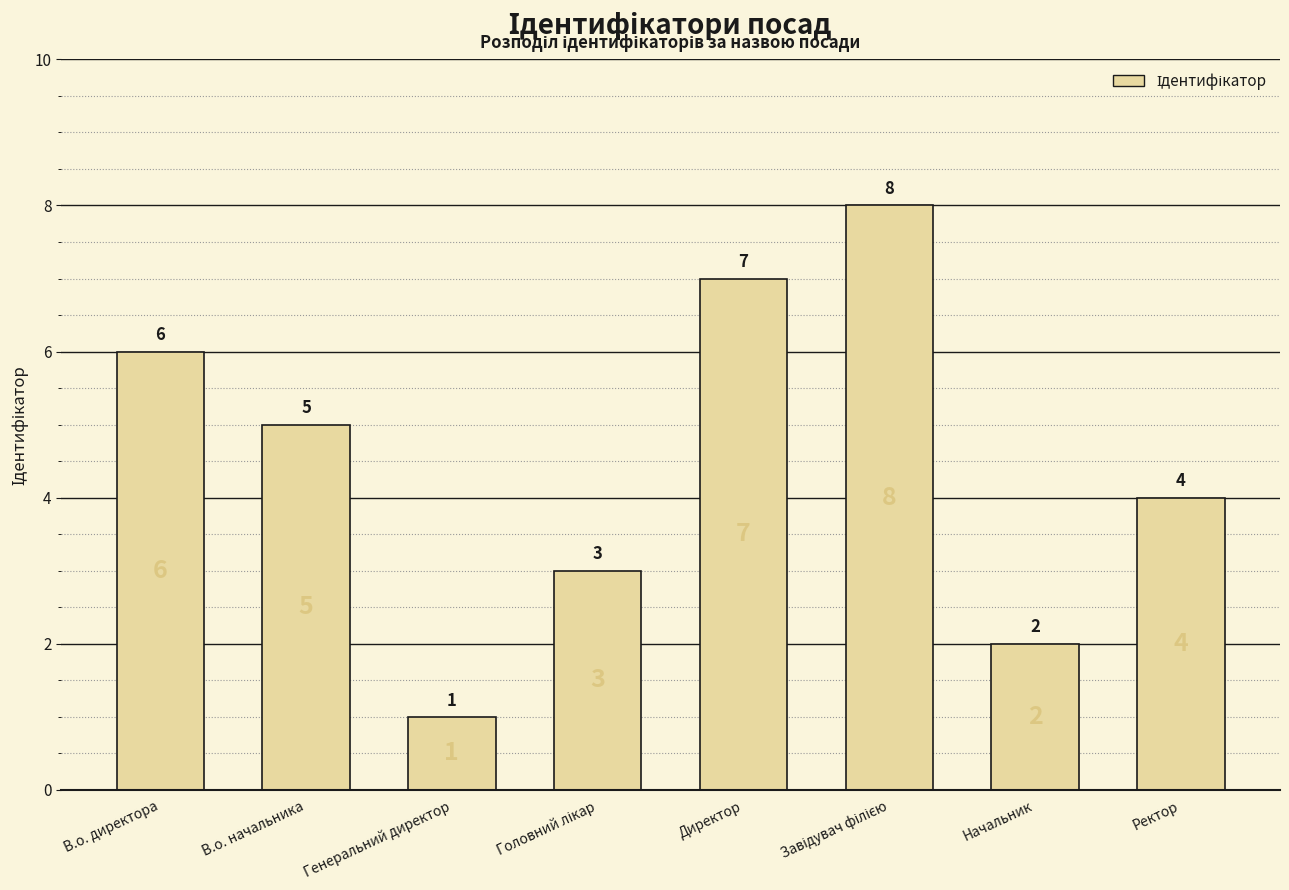

What is the sum of all values?

36